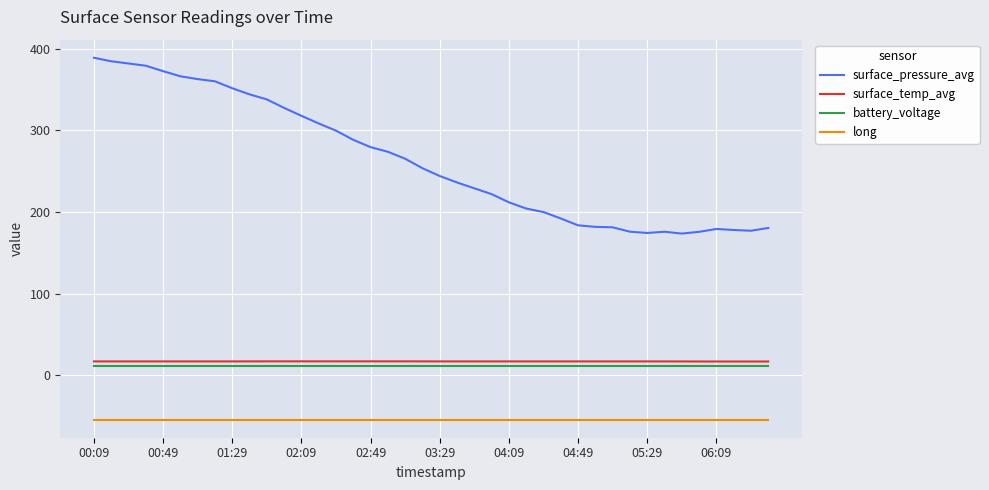

What is the difference between the second highest and second lowest values in the surface_pressure_avg series?

210.2